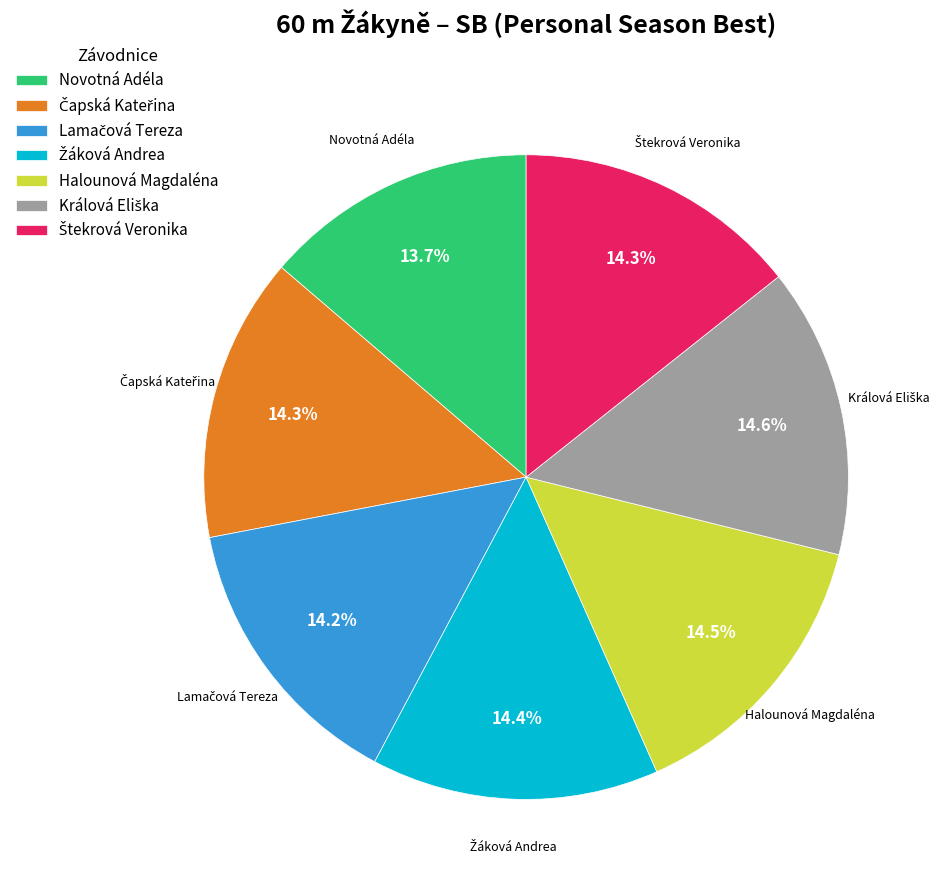

Is there any slice that represents more than half of the pie?

No